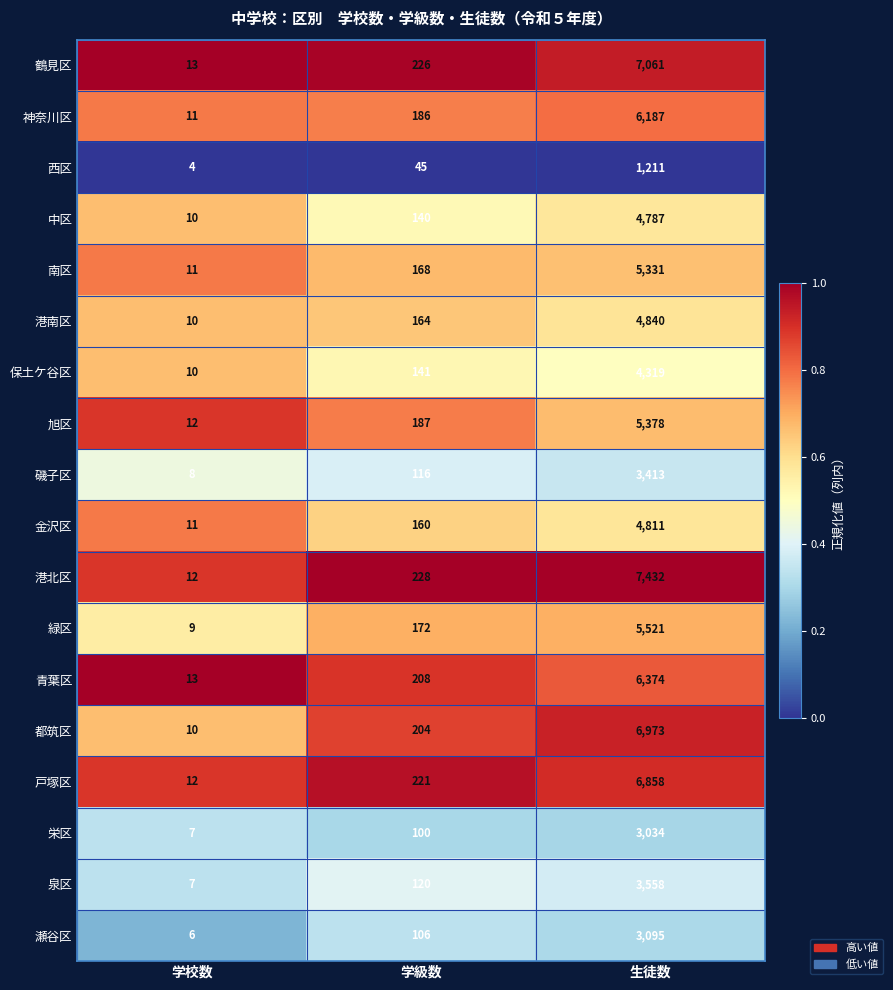

What is the sum of the 鶴見区 values at 学校数 and 生徒数?

7074